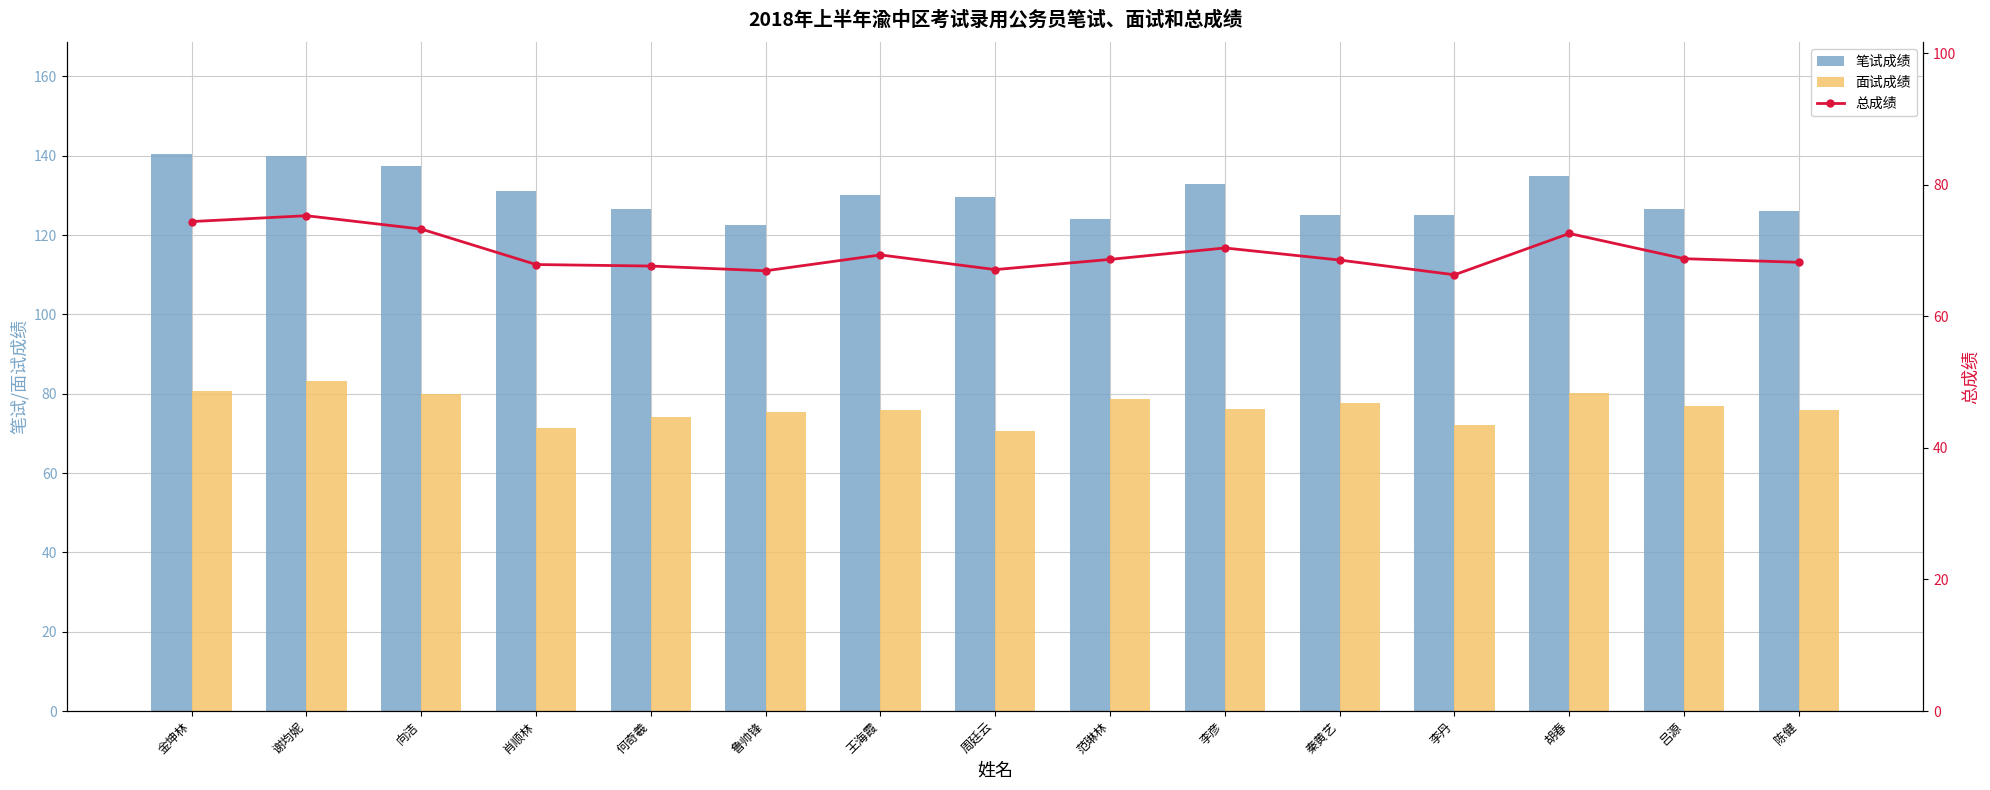

True or false: 总成绩 has a value of 94.7 at 何奇羲.

False